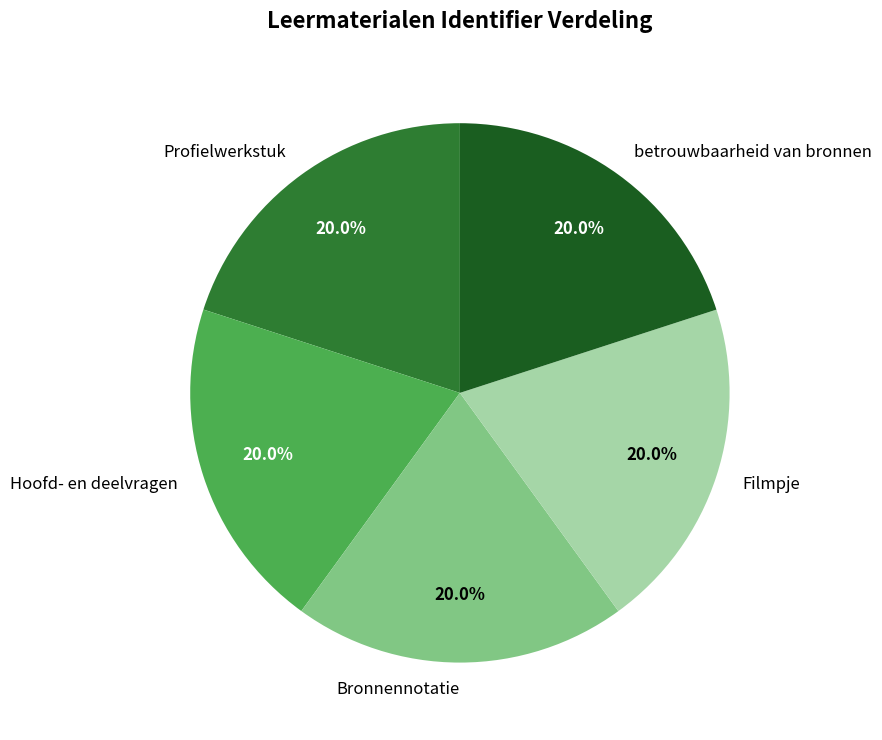

Is the sum of Filmpje and Bronnennotatie greater than half?

No